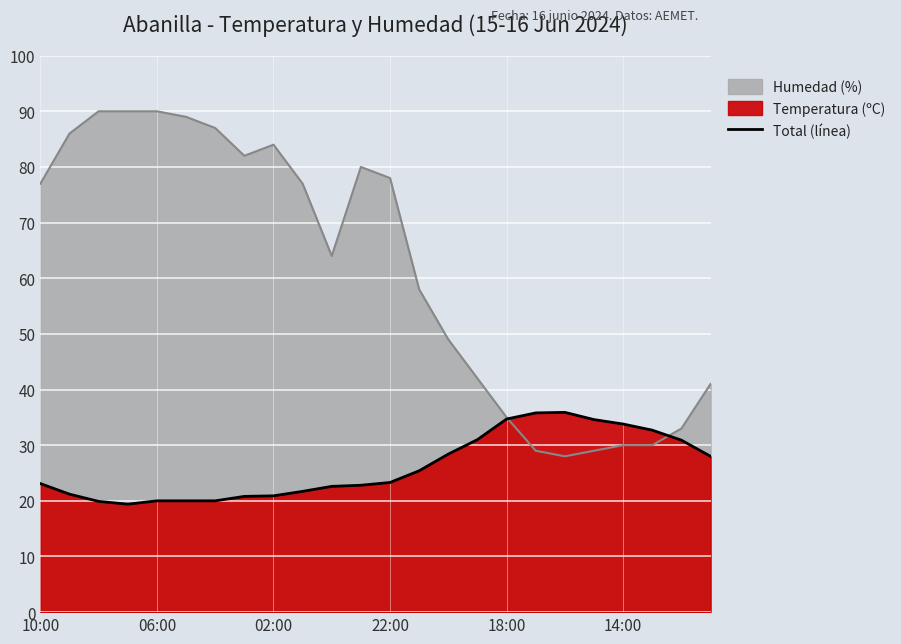

The value at 14:00 is 33.8. True or false?

True